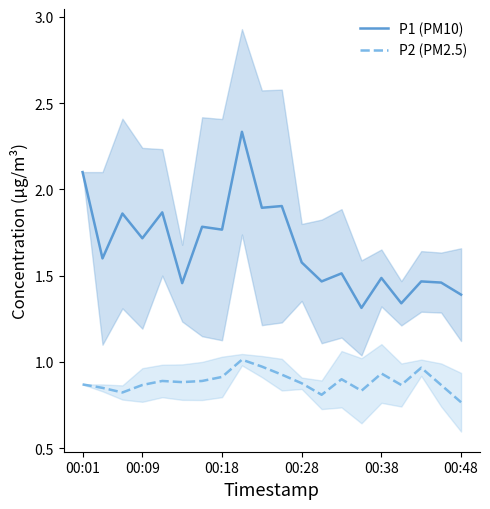

What is the difference between the second highest and second lowest values in the P1 (PM10) series?

0.8